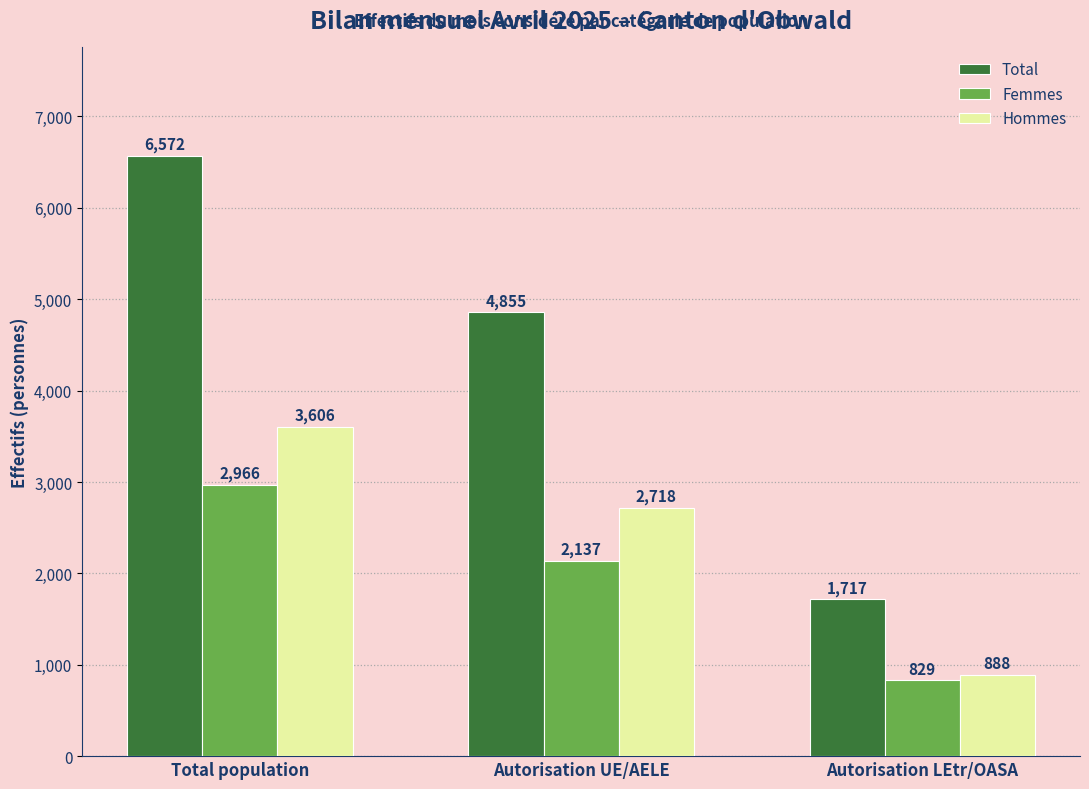

Does the chart contain any negative values?

No